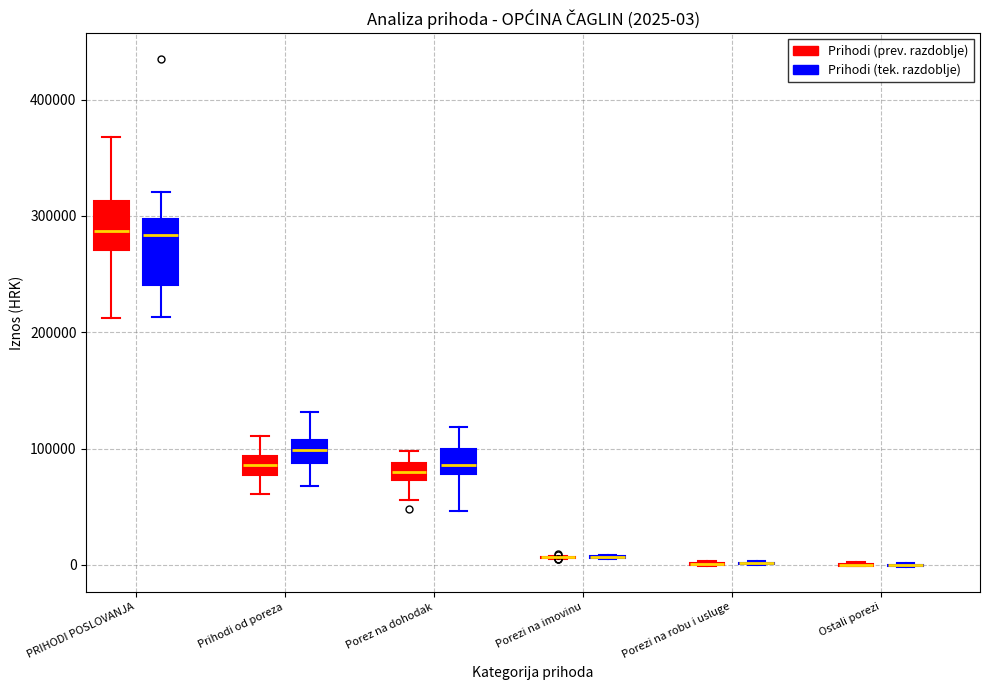

Which box is the tallest, from its lower edge to its upper edge?

PRIHODI POSLOVANJA (Prihodi (tek. razdoblje))